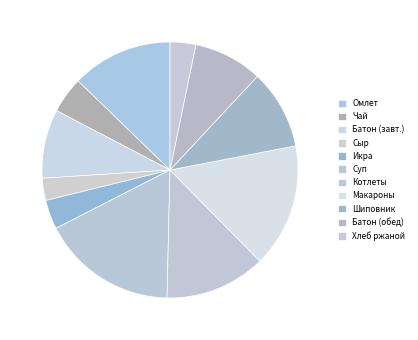

How many segments does this pie chart have?

11